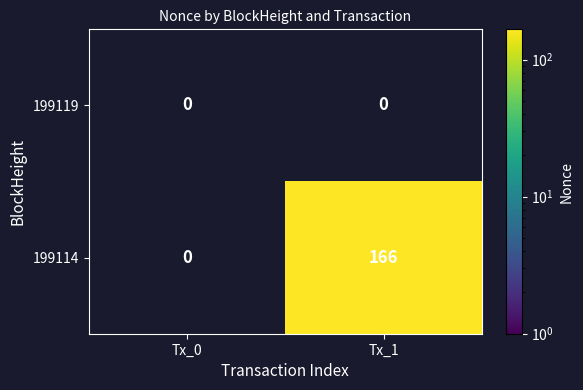

At Tx_1, list the series in order from smallest to largest.

199119, 199114